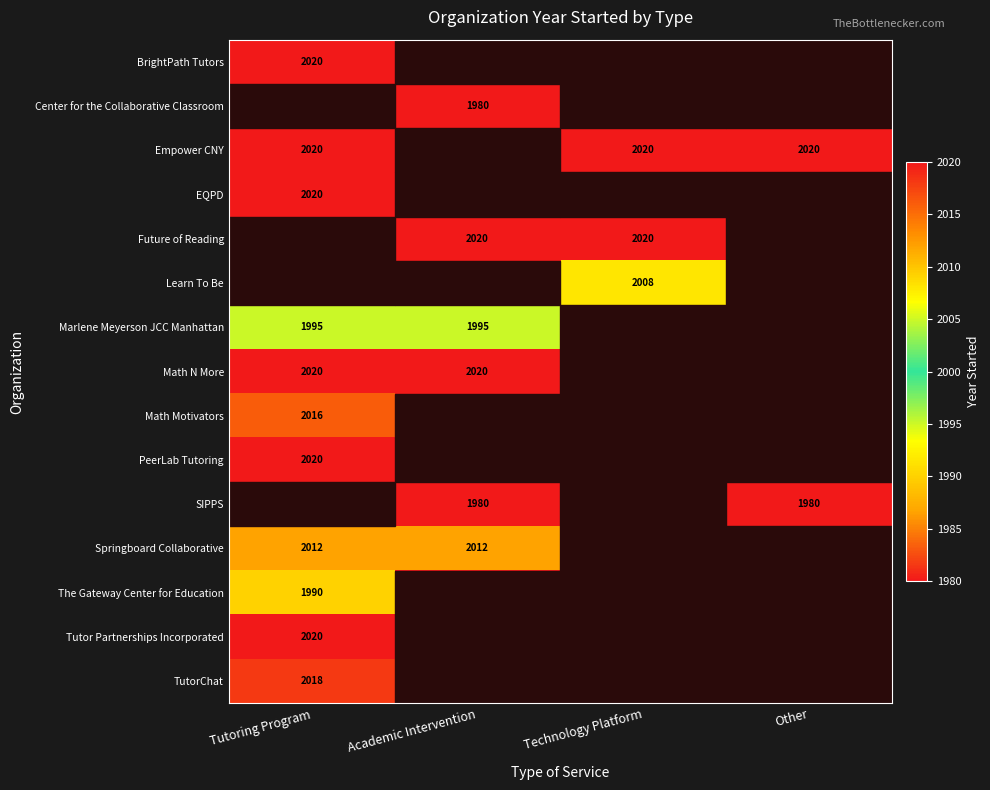

The value of Future of Reading at Academic Intervention is 1018. True or false?

False